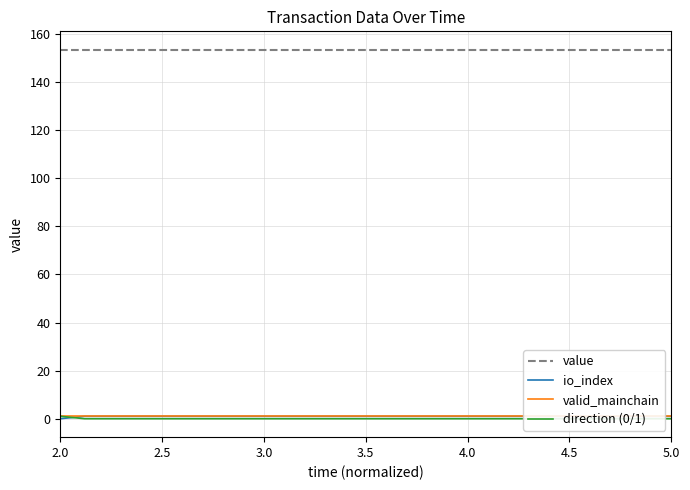

True or false: io_index and value cross at least once.

False